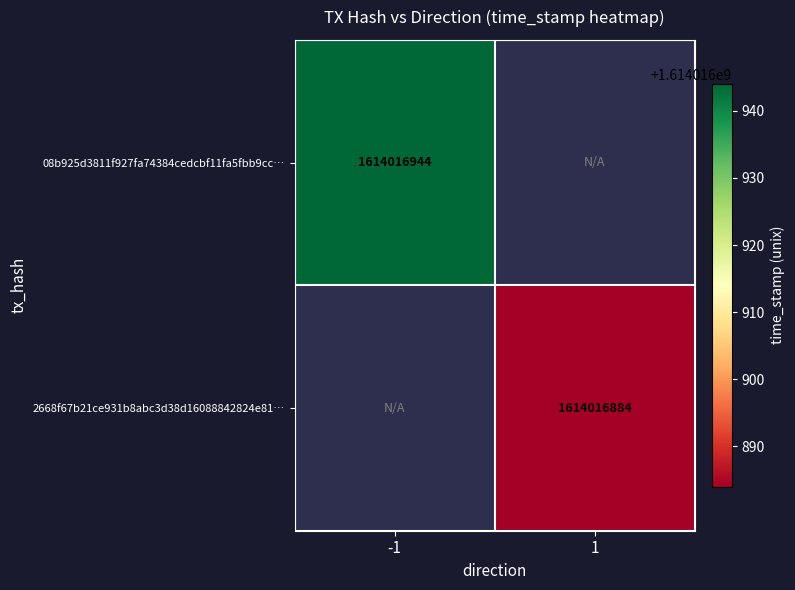

What is the maximum value for 2668f67b21ce931b8abc3d38d16088842824e81?

1614016884